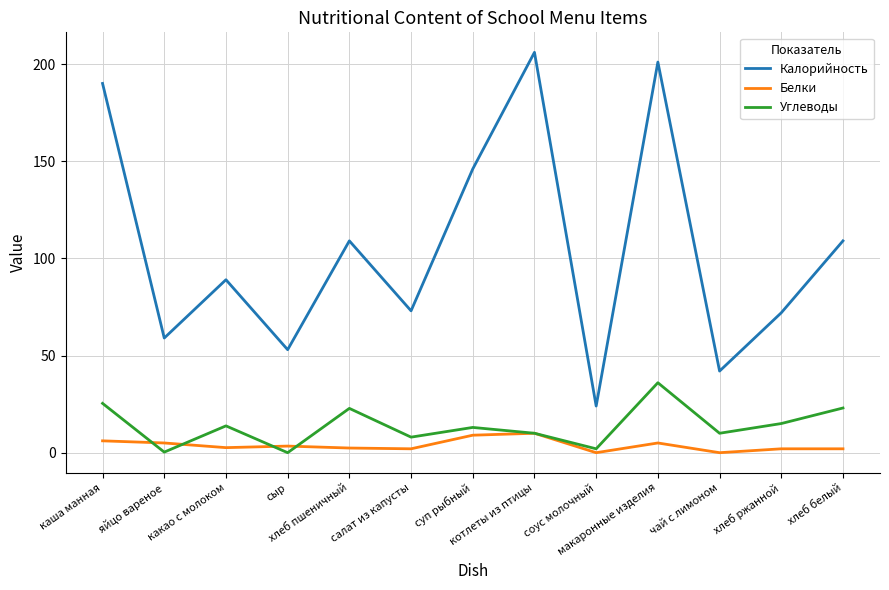

What are all the series names shown in the legend?

Калорийность, Белки, Углеводы